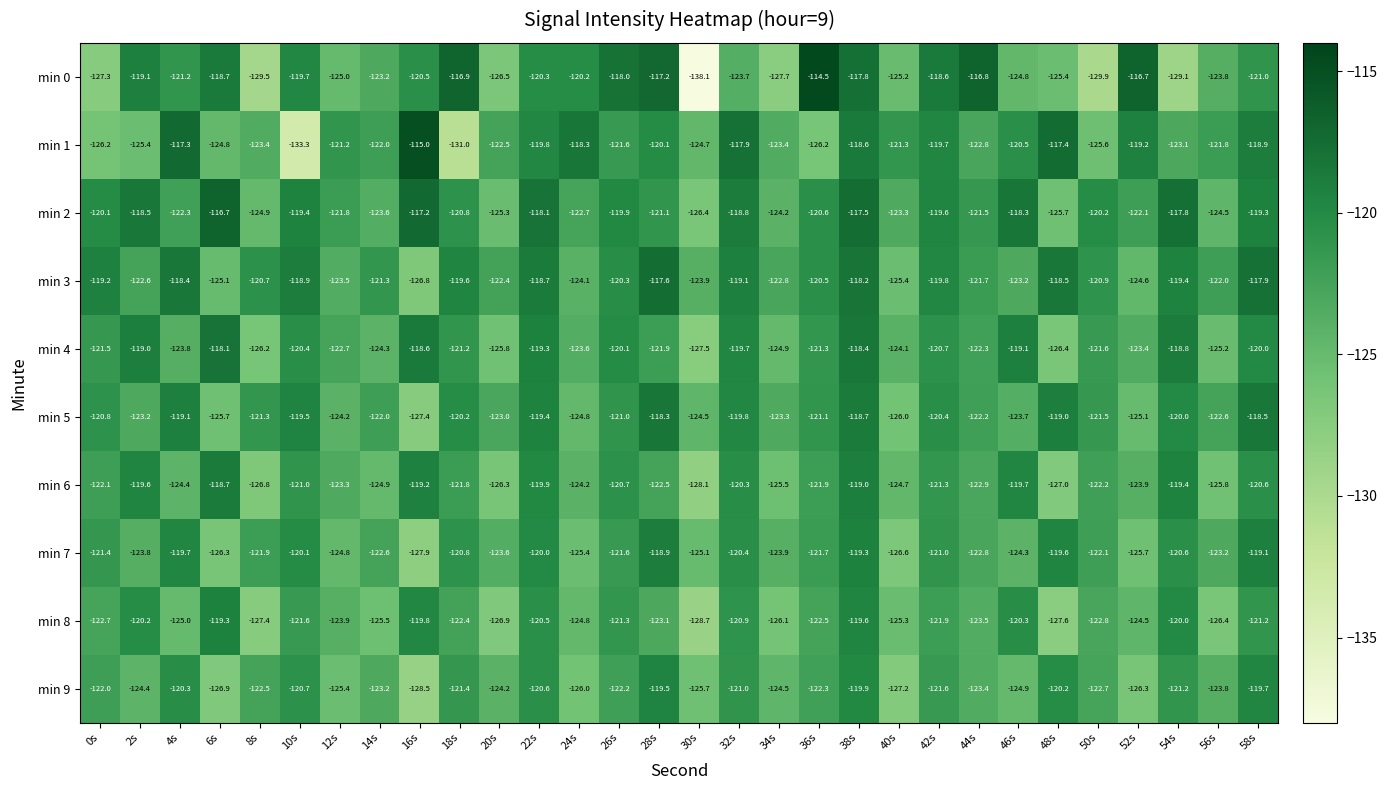

Which series has the largest range (max minus min)?

min 0